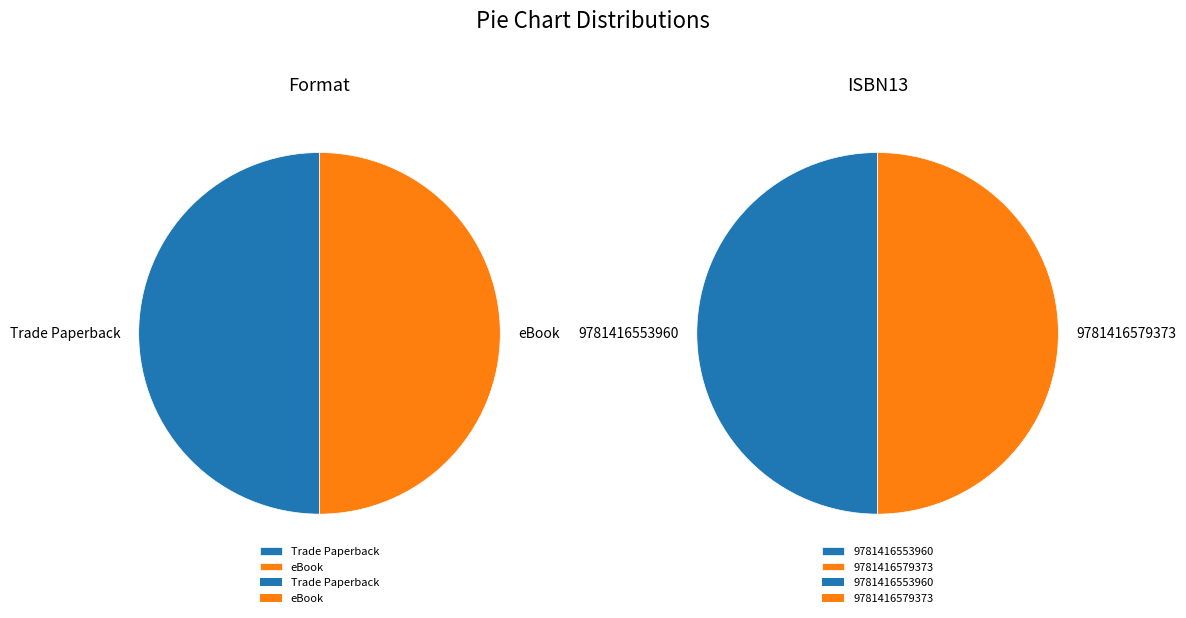

Which slice is the largest?

Trade Paperback